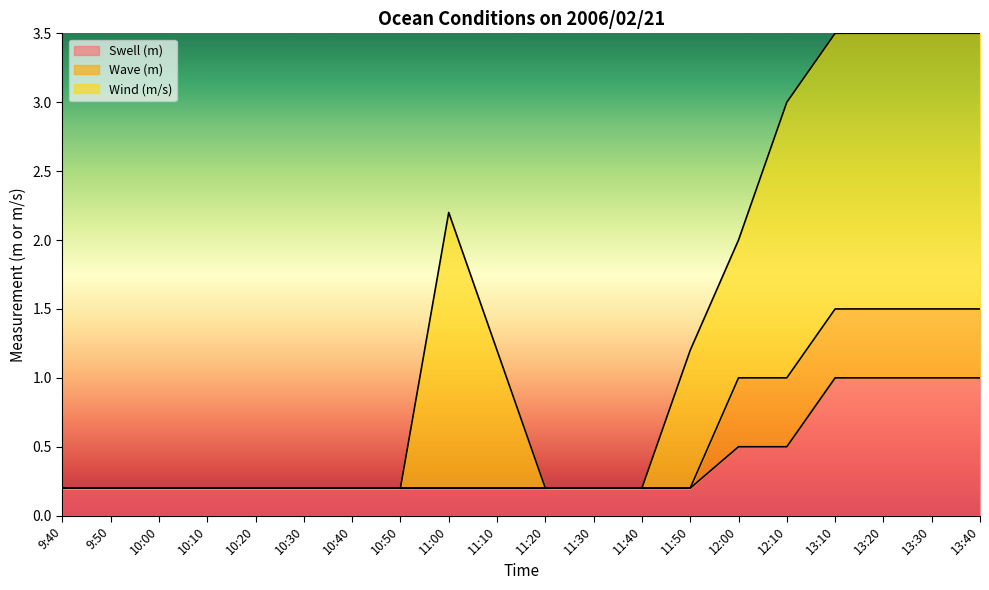

How many lines are shown in the chart?

3